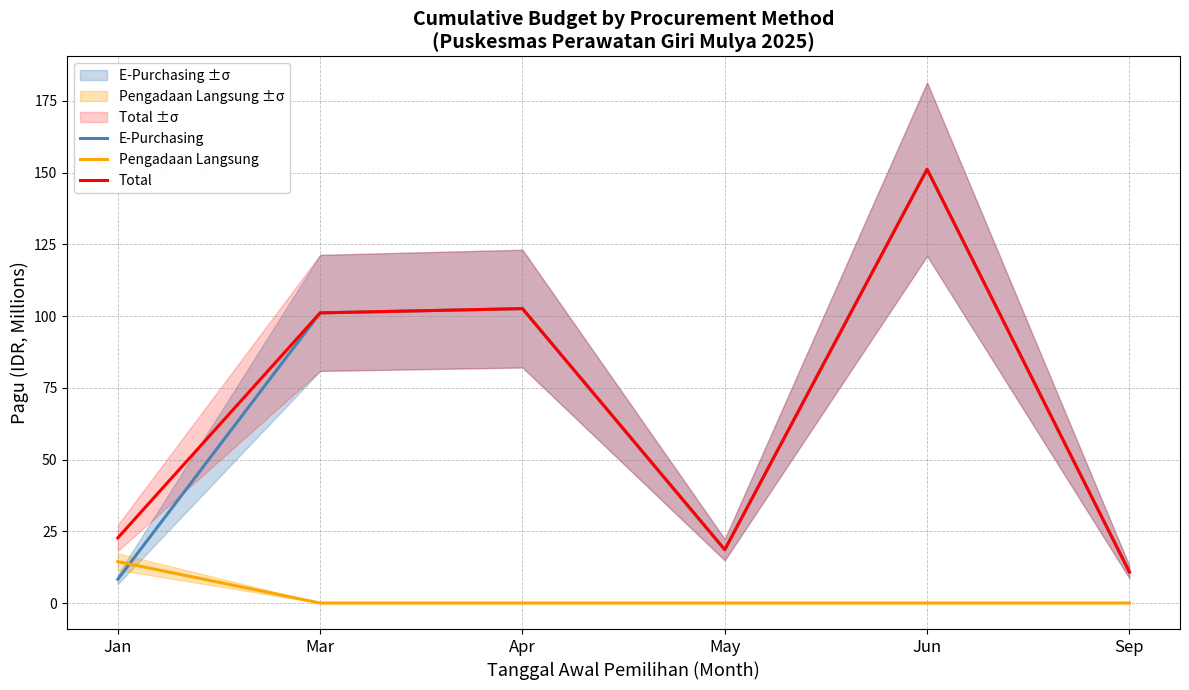

Where do E-Purchasing and Pengadaan Langsung first cross each other?

Jan and Mar